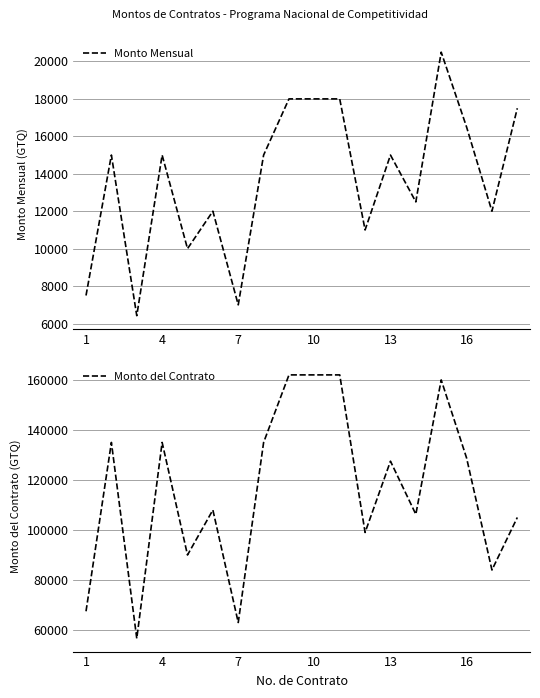

How many data points in Monto del Contrato are above 127500?

8